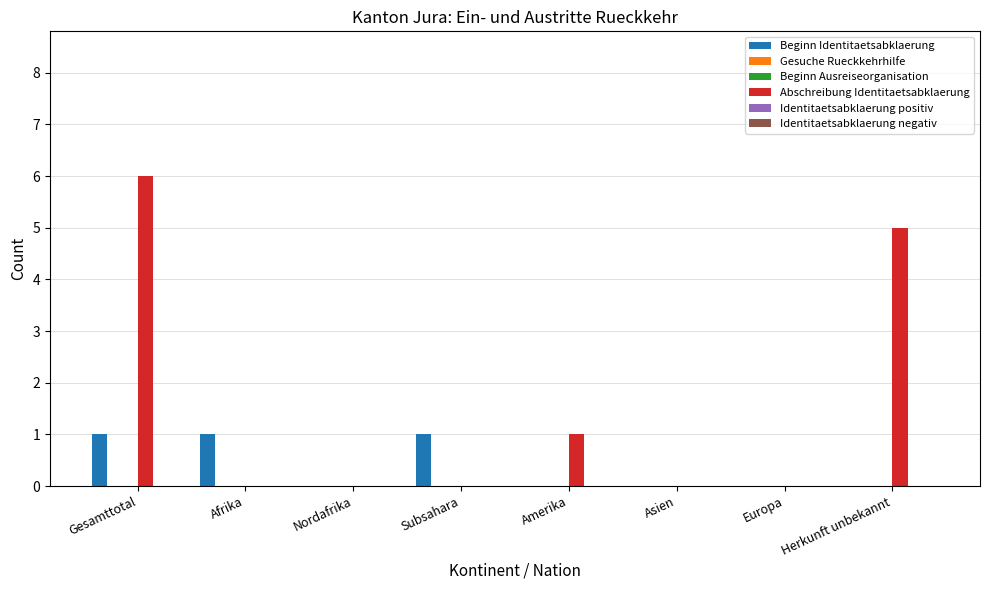

Which series has the largest total across all categories?

Abschreibung Identitaetsabklaerung